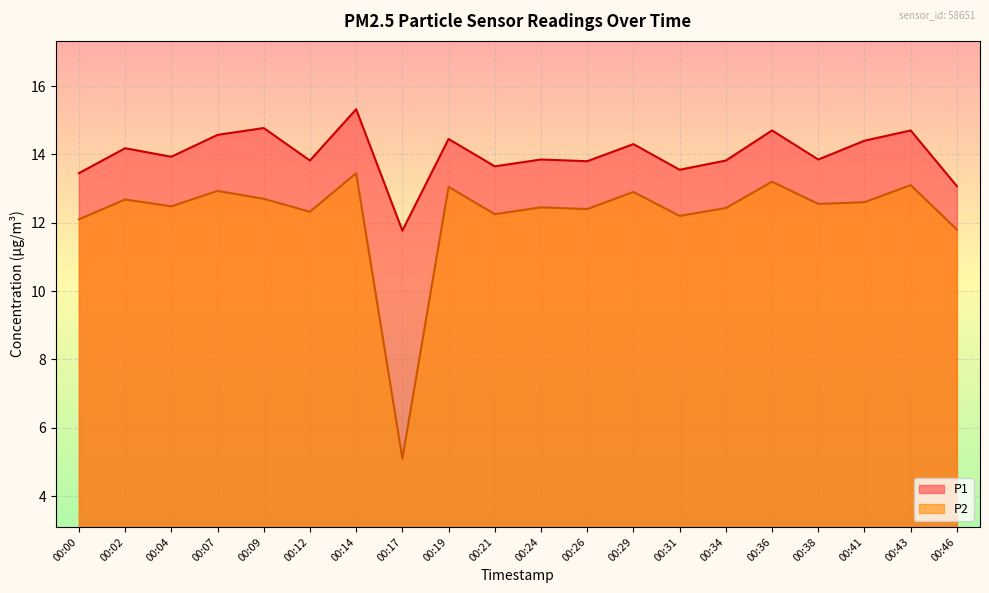

What is the difference between the maximum and minimum values in the P2 series?

8.3